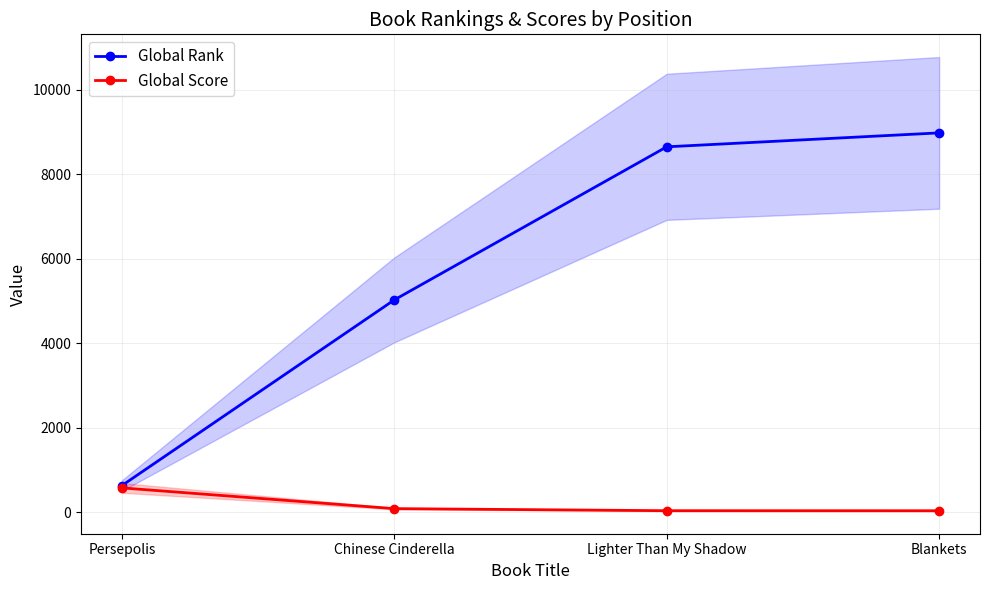

What position from the left is Blankets?

4